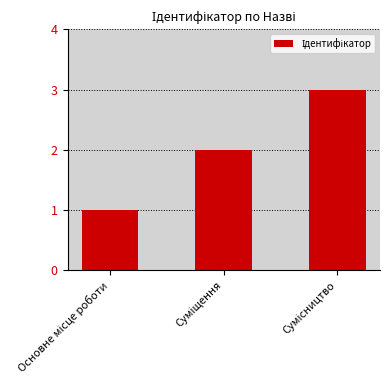

How many bars are there in total?

3